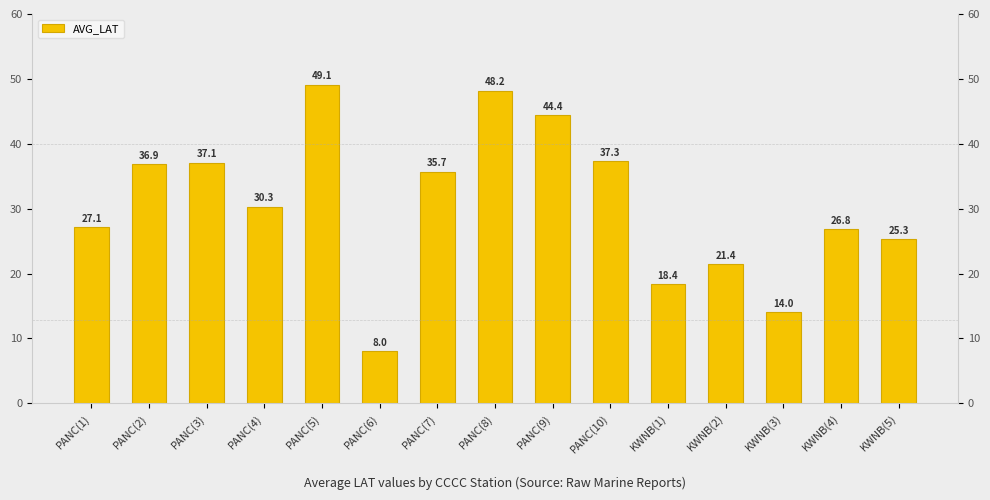

What is the difference between the values at PANC(5) and KWNB(3)?

35.1